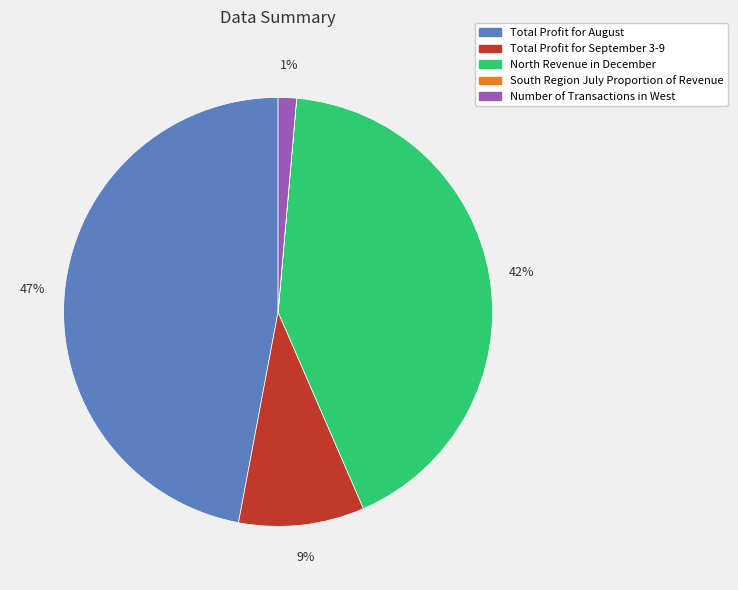

Which has a higher value, Total Profit for August or Number of Transactions in West?

Total Profit for August